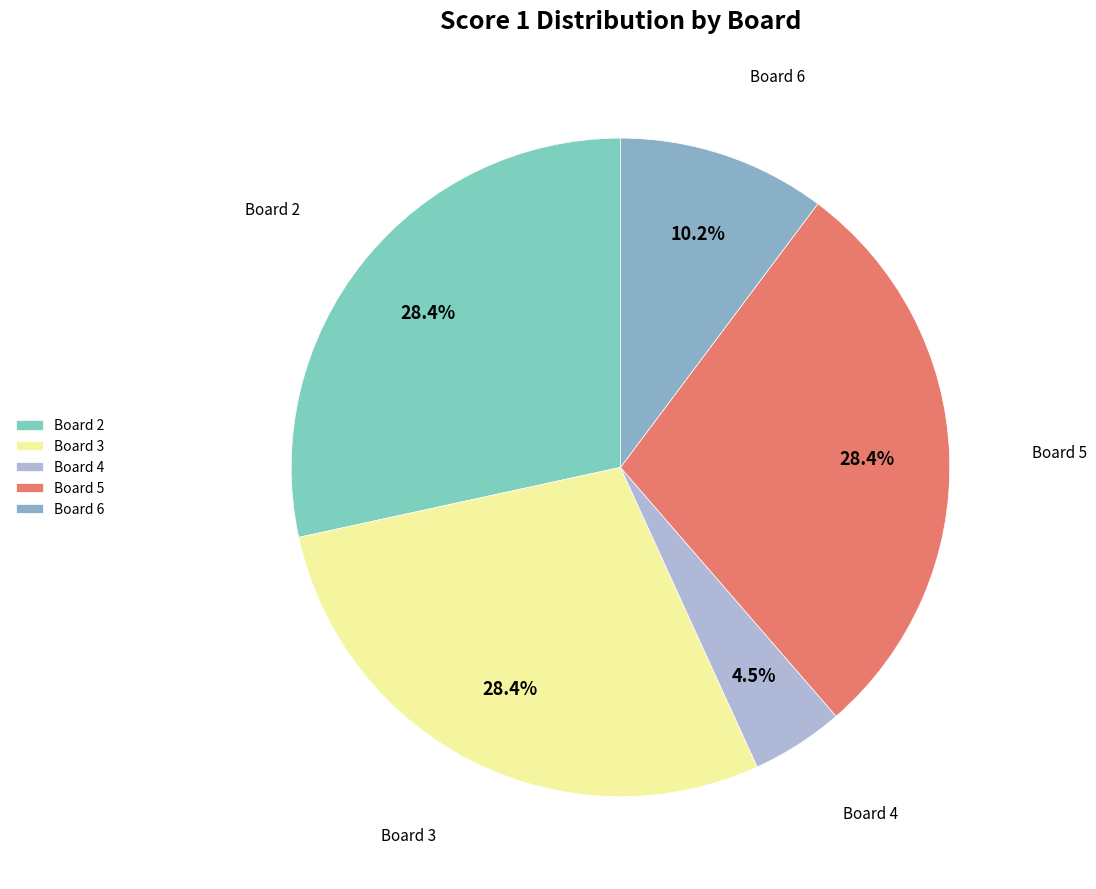

Does any single category account for the majority?

No